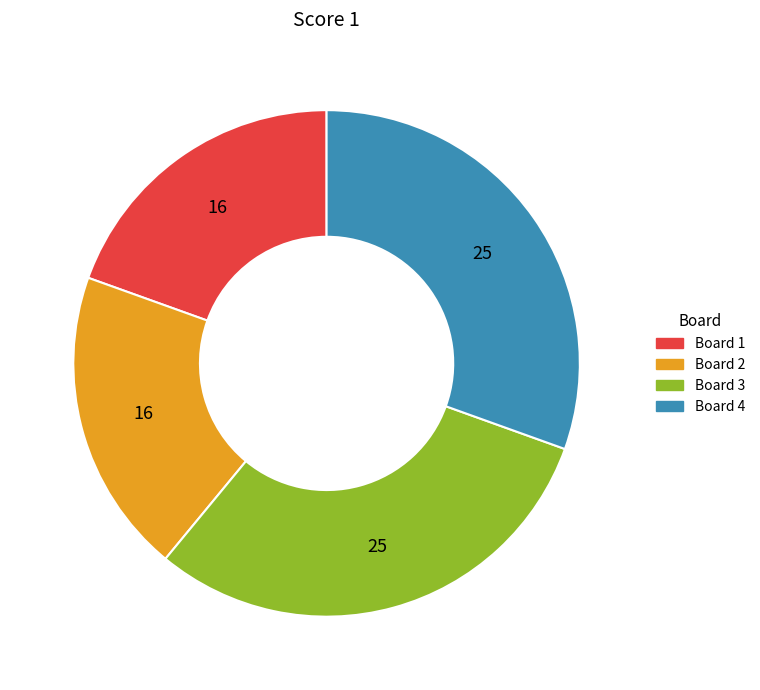

Is there any slice that represents more than half of the pie?

No